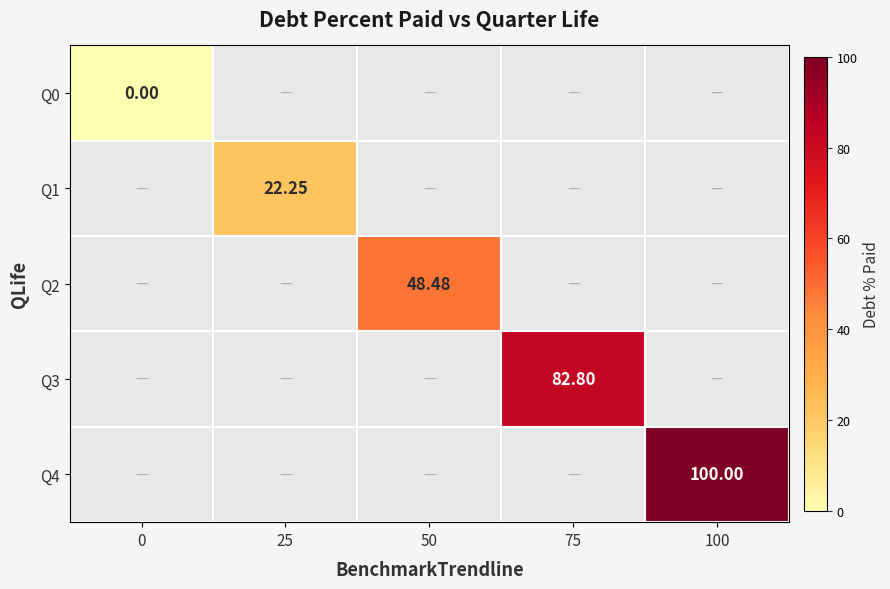

How many categories are shown in the chart?

5